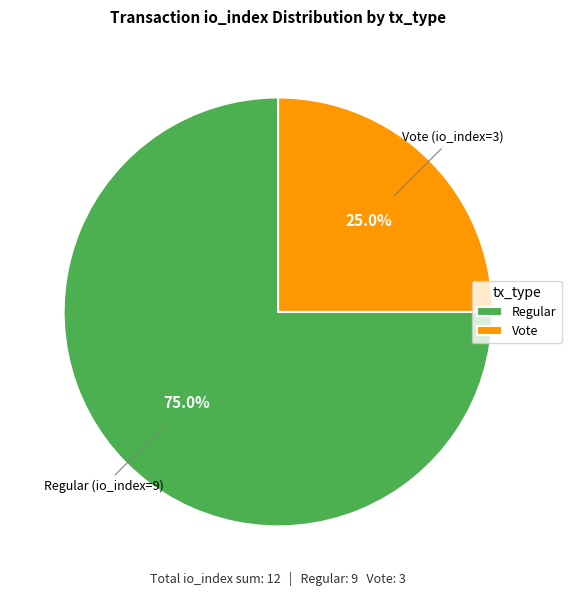

Combined, what portion of the pie is Vote and Regular?

100.0%